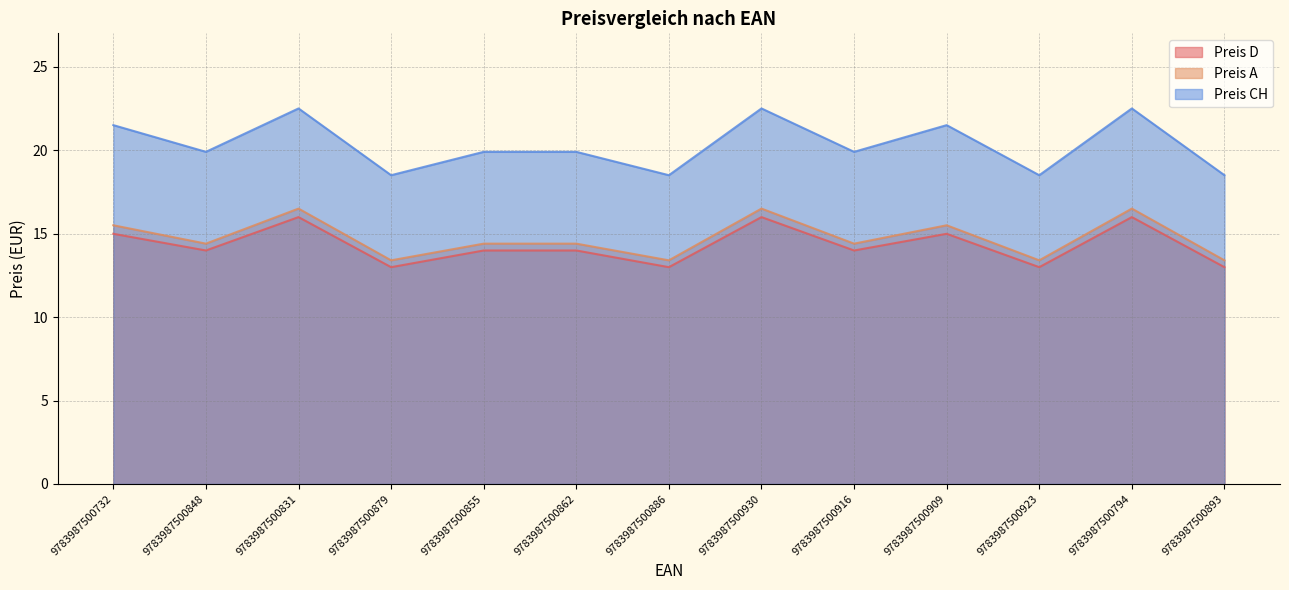

The Preis D series shows 20.3 at 9783987500848. True or false?

False